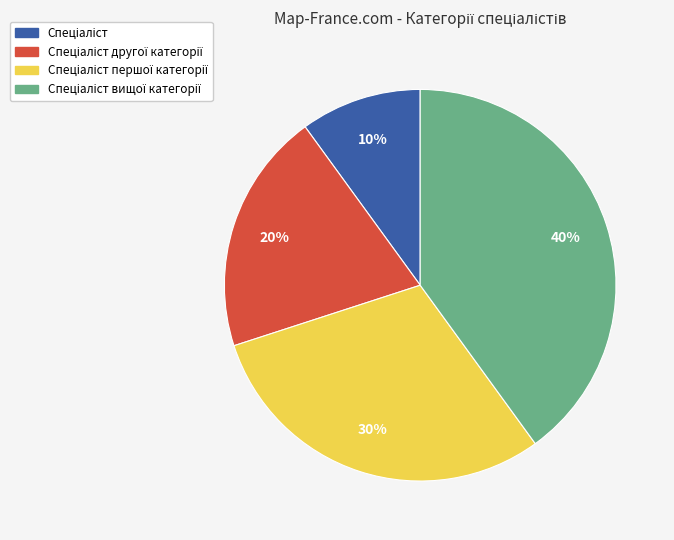

To the nearest percent, what is the average slice percentage?

25%